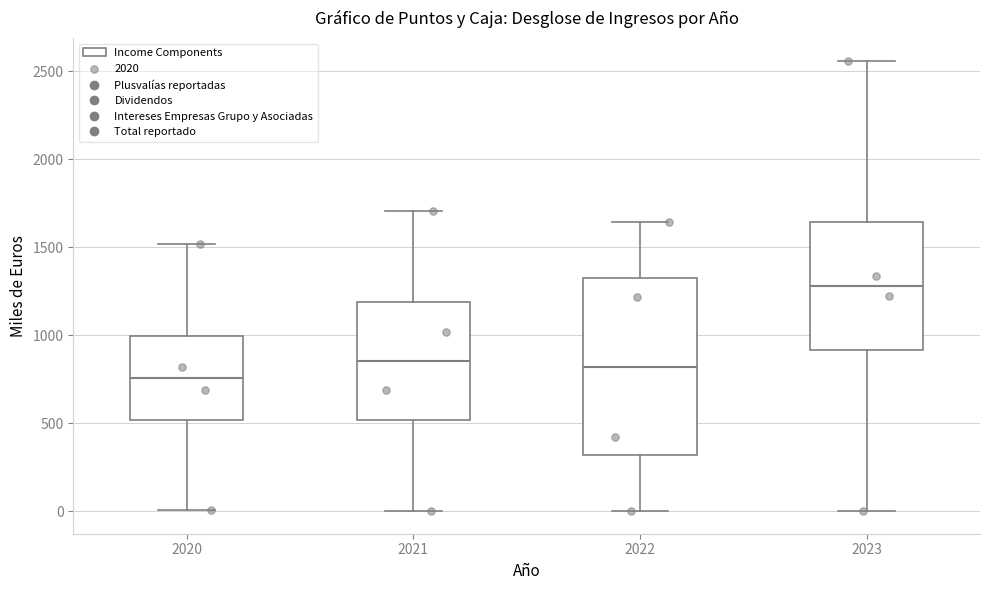

Where does the median line of the box at x = 2021 sit on the y-axis? The values are not printed on the chart, so give them approximately, as read against the axis.

850